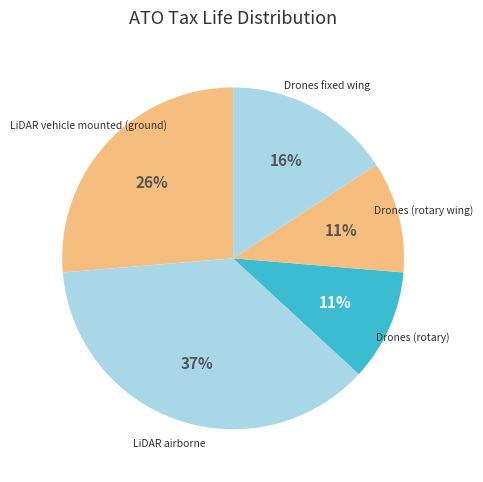

Rank the categories by value from lowest to highest.

Drones (rotary), Drones (rotary wing), Drones fixed wing, LiDAR vehicle mounted (ground), LiDAR airborne